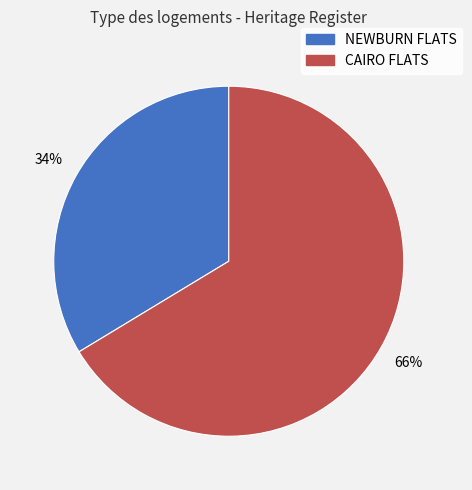

Which has a higher value, CAIRO FLATS or NEWBURN FLATS?

CAIRO FLATS